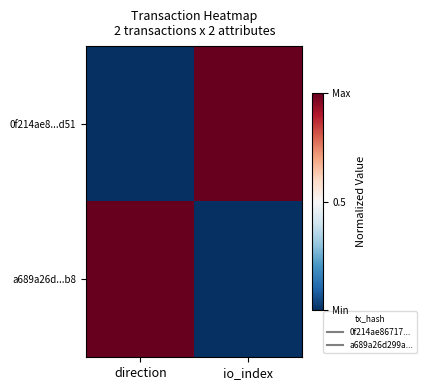

At which category is the sum across all series the highest?

io_index